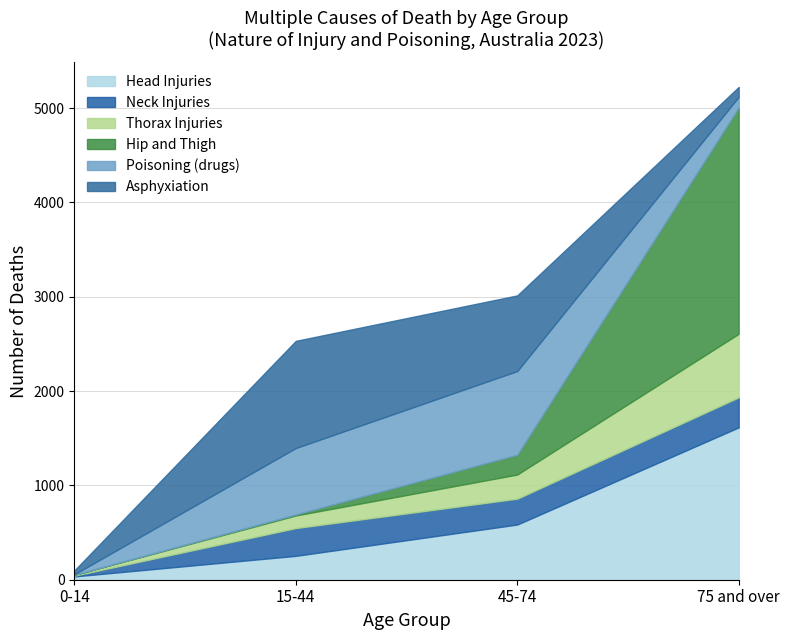

What is the sum of the Asphyxiation values at 0-14 and 45-74?

843